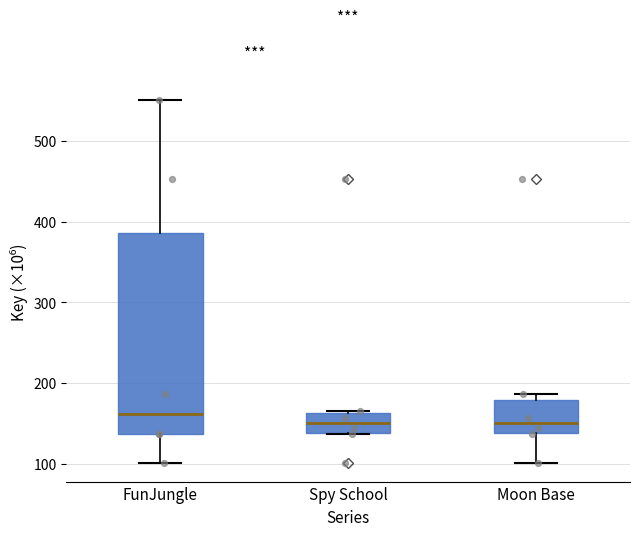

Where is the upper edge of the box for Spy School on the y-axis? The values are not printed on the chart, so give them approximately, as read against the axis.

160